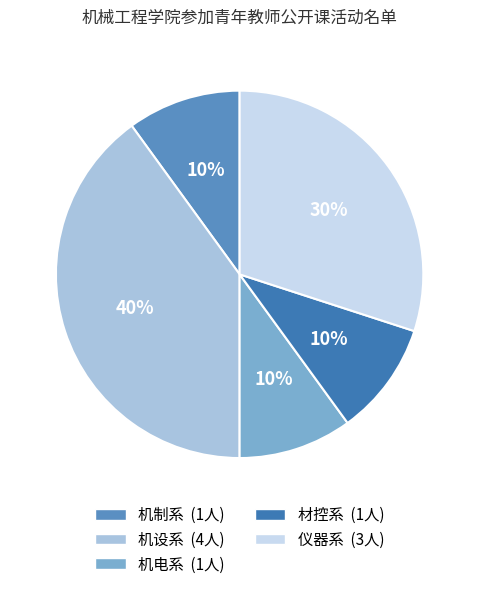

To the nearest percent, what portion does 机制系 represent?

10%